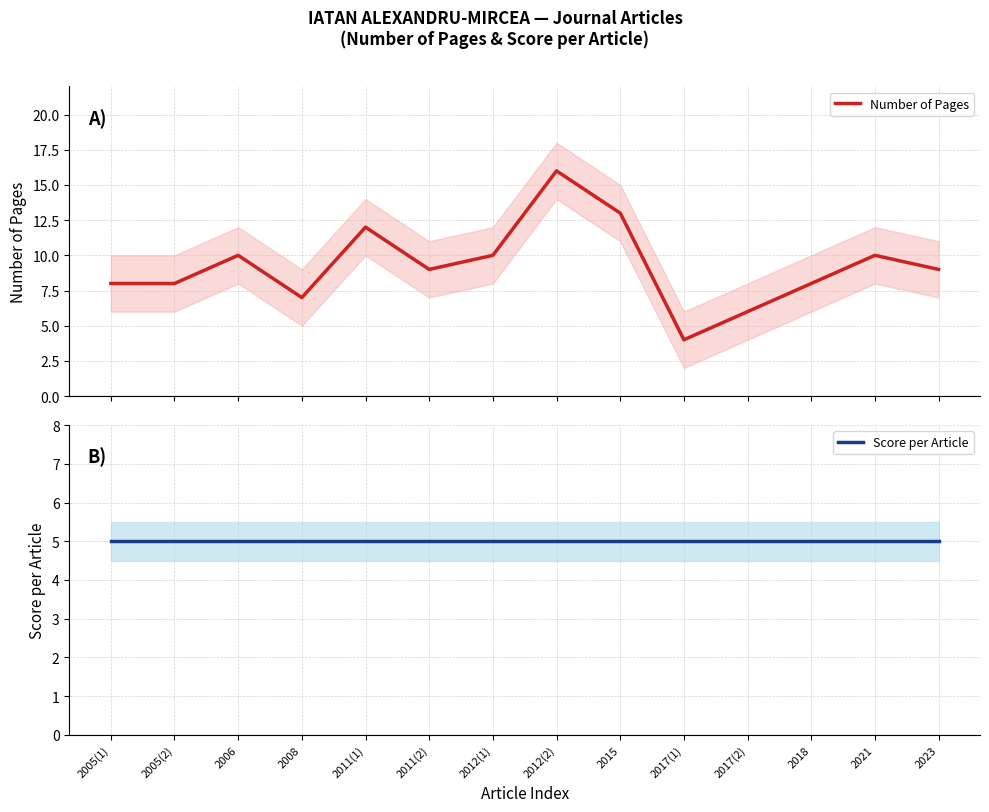

What are all the series names shown in the legend?

Number of Pages, Score per Article